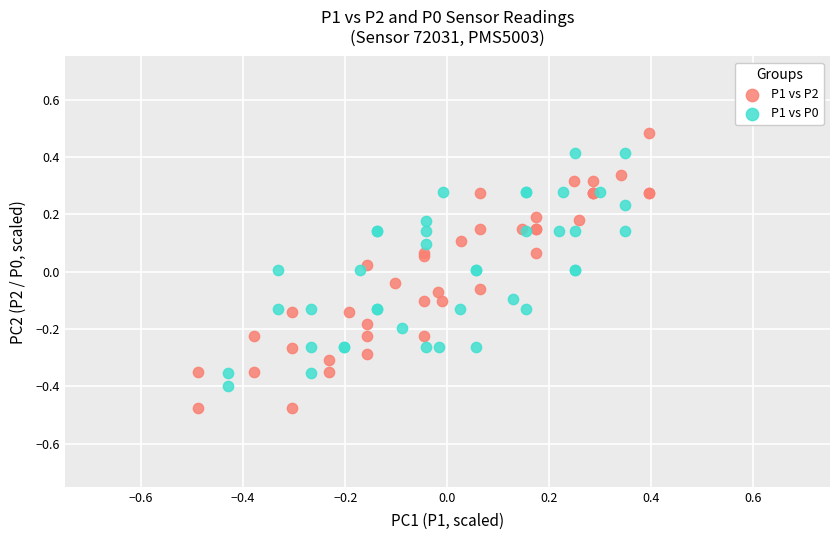

Which series contains the highest Y value?

P1 vs P2